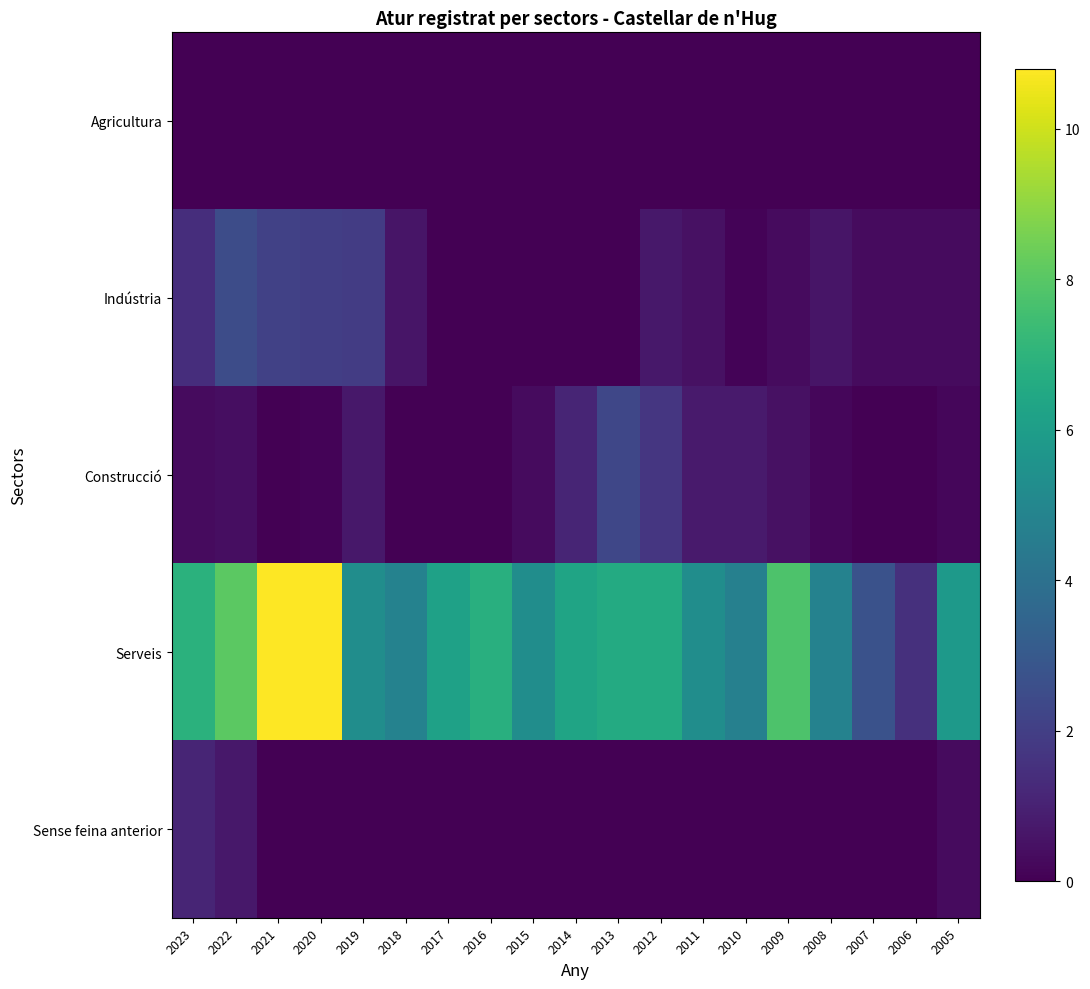

Which series has the largest total across all categories?

Serveis